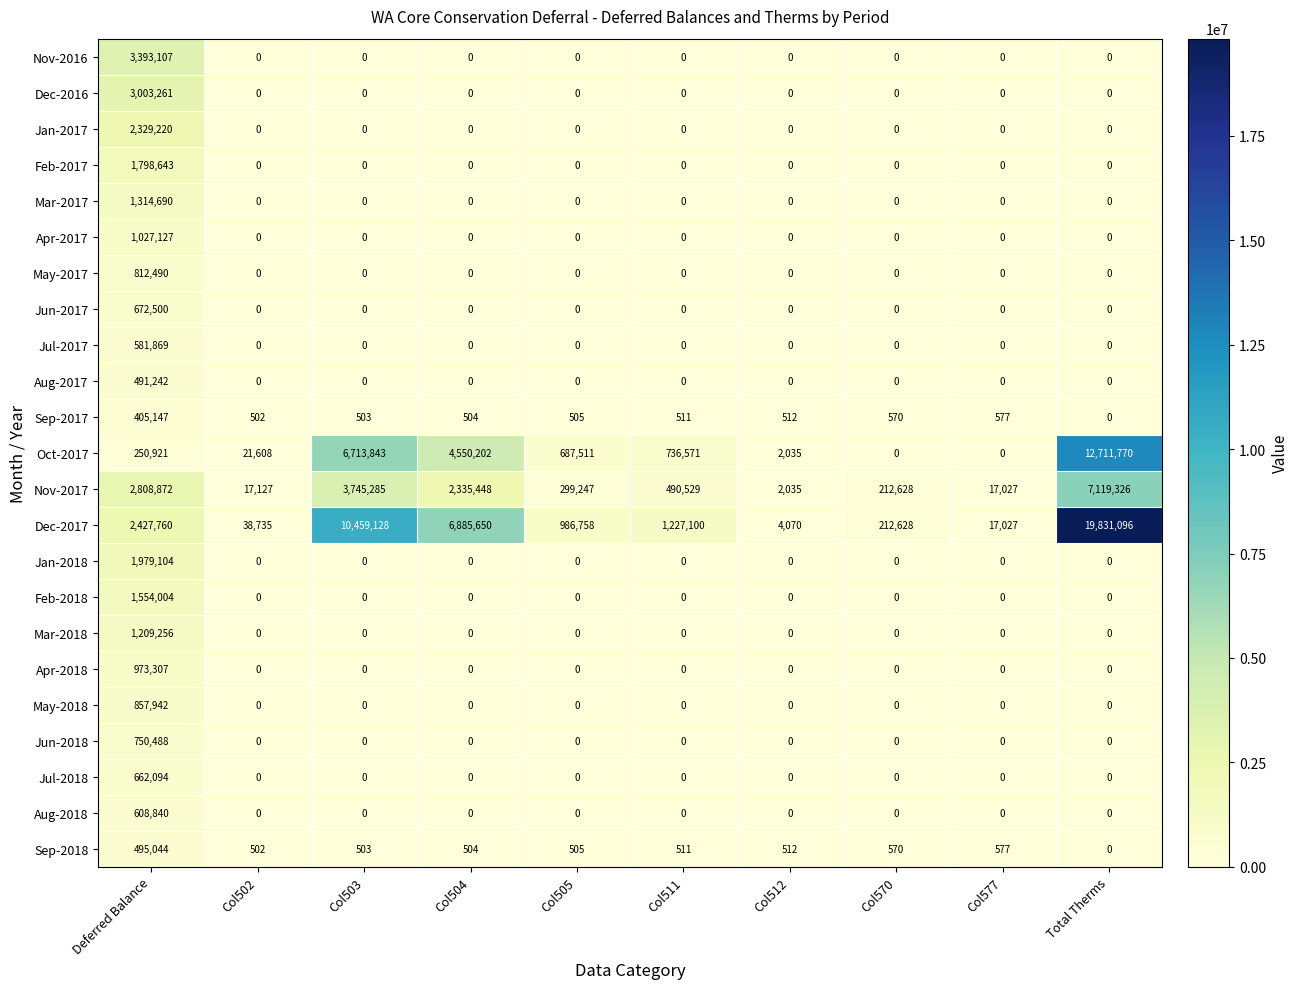

At which category does the chart reach its peak across all series?

Total Therms